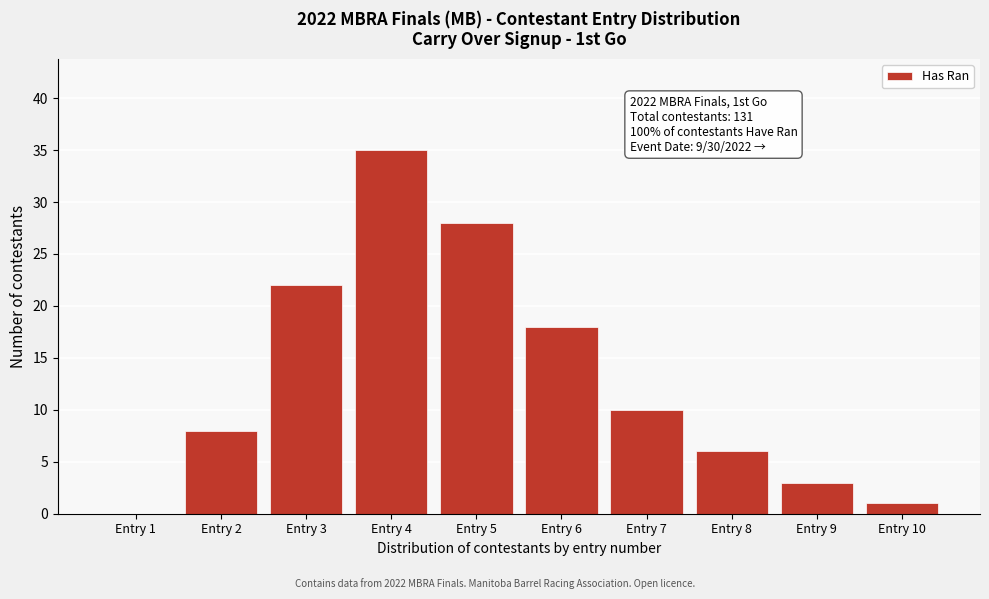

Reading right to left, what are all the values shown in this chart?

Entry 10=1	Entry 9=3	Entry 8=6	Entry 7=10	Entry 6=18	Entry 5=28	Entry 4=35	Entry 3=22	Entry 2=8	Entry 1=0